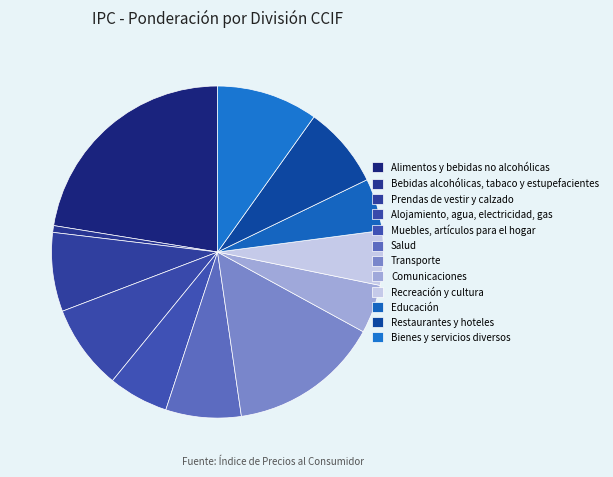

Does Alojamiento, agua, electricidad, gas represent more than half of the total?

No